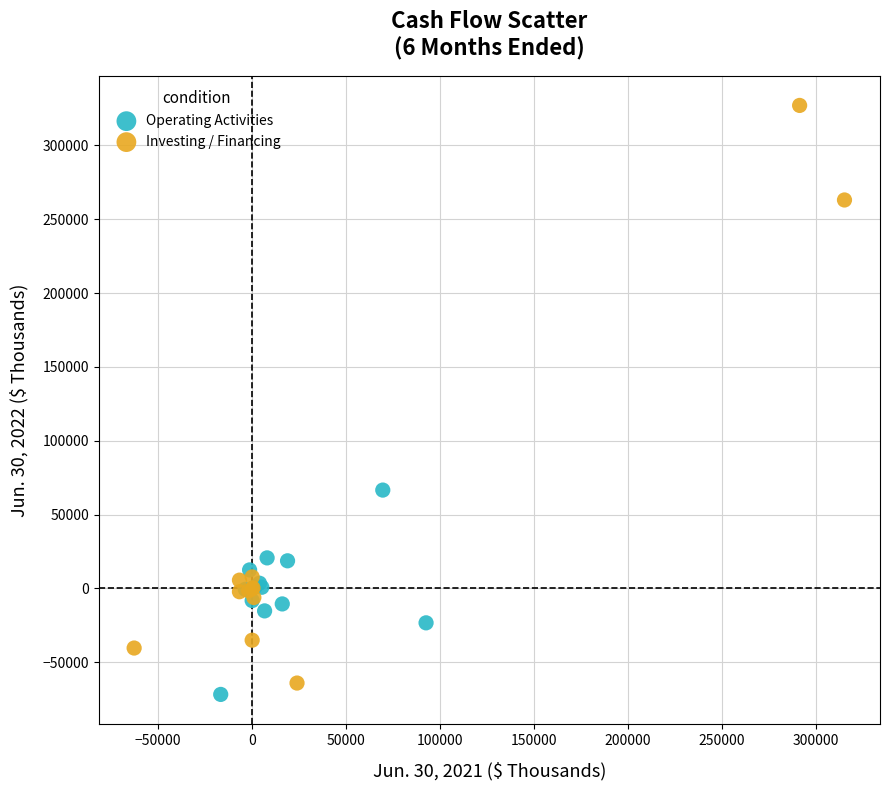

Which series contains the highest Y value?

Investing / Financing